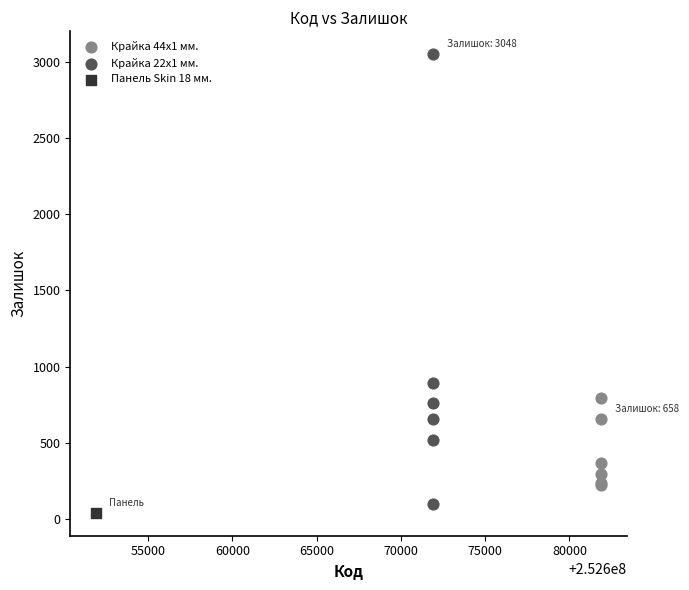

Which series reaches the minimum Y coordinate?

Панель Skin 18 мм.